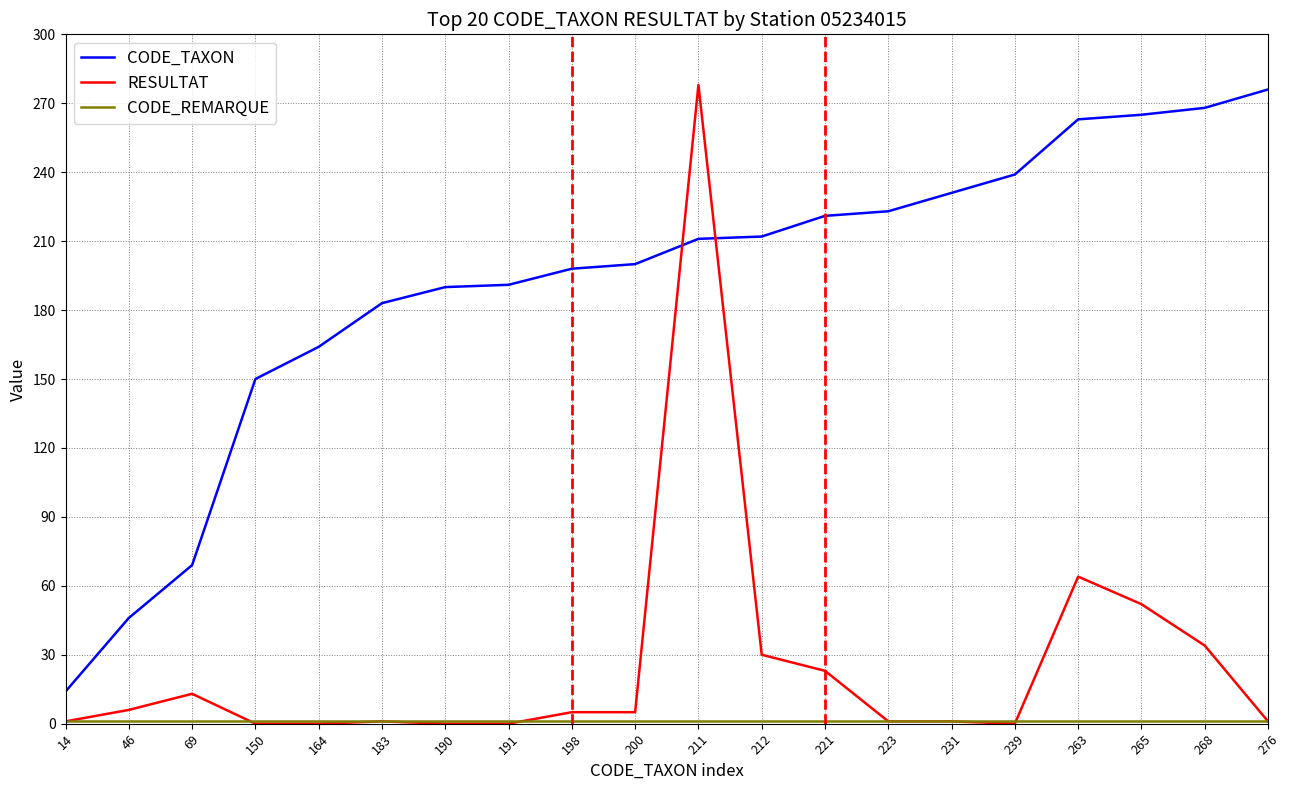

At which label does CODE_TAXON reach its peak?

276